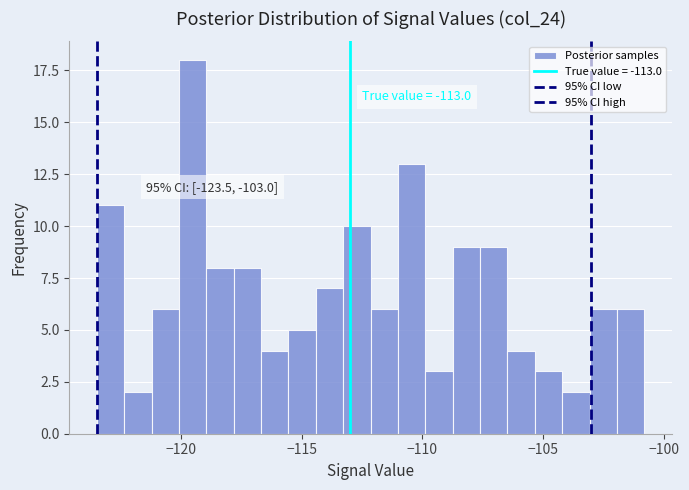

Read against the x-axis, roughly where is the centre of the tallest bar?

-119.5